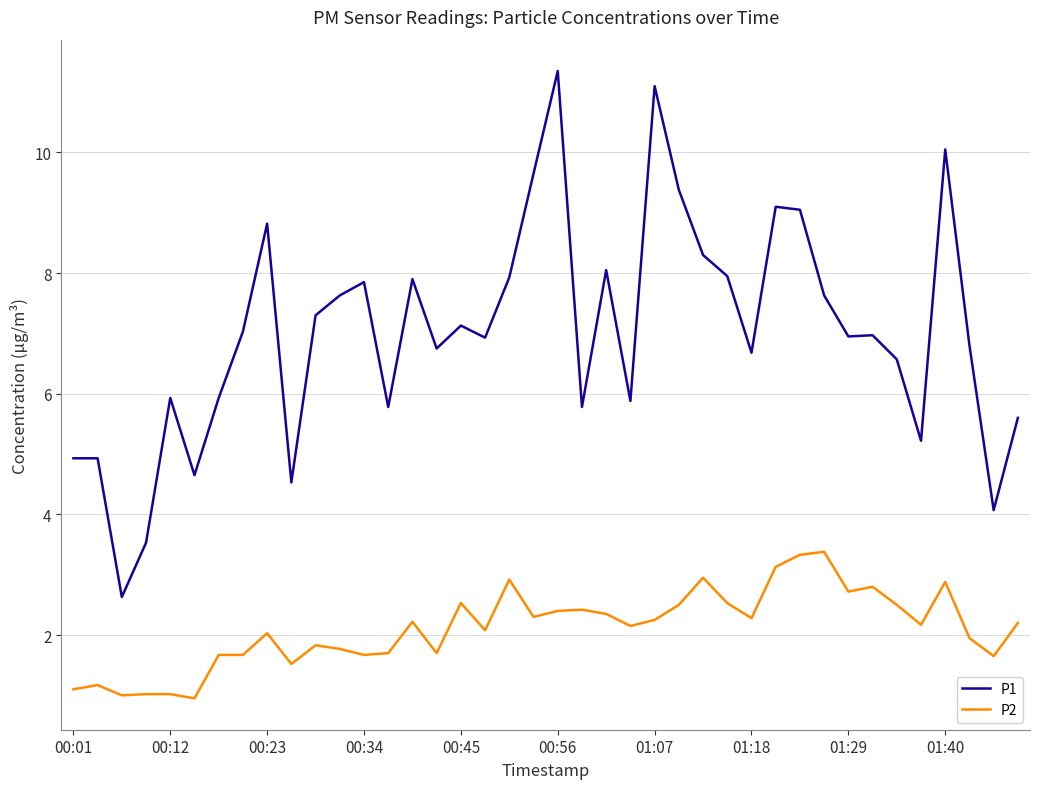

What are all the series names shown in the legend?

P1, P2